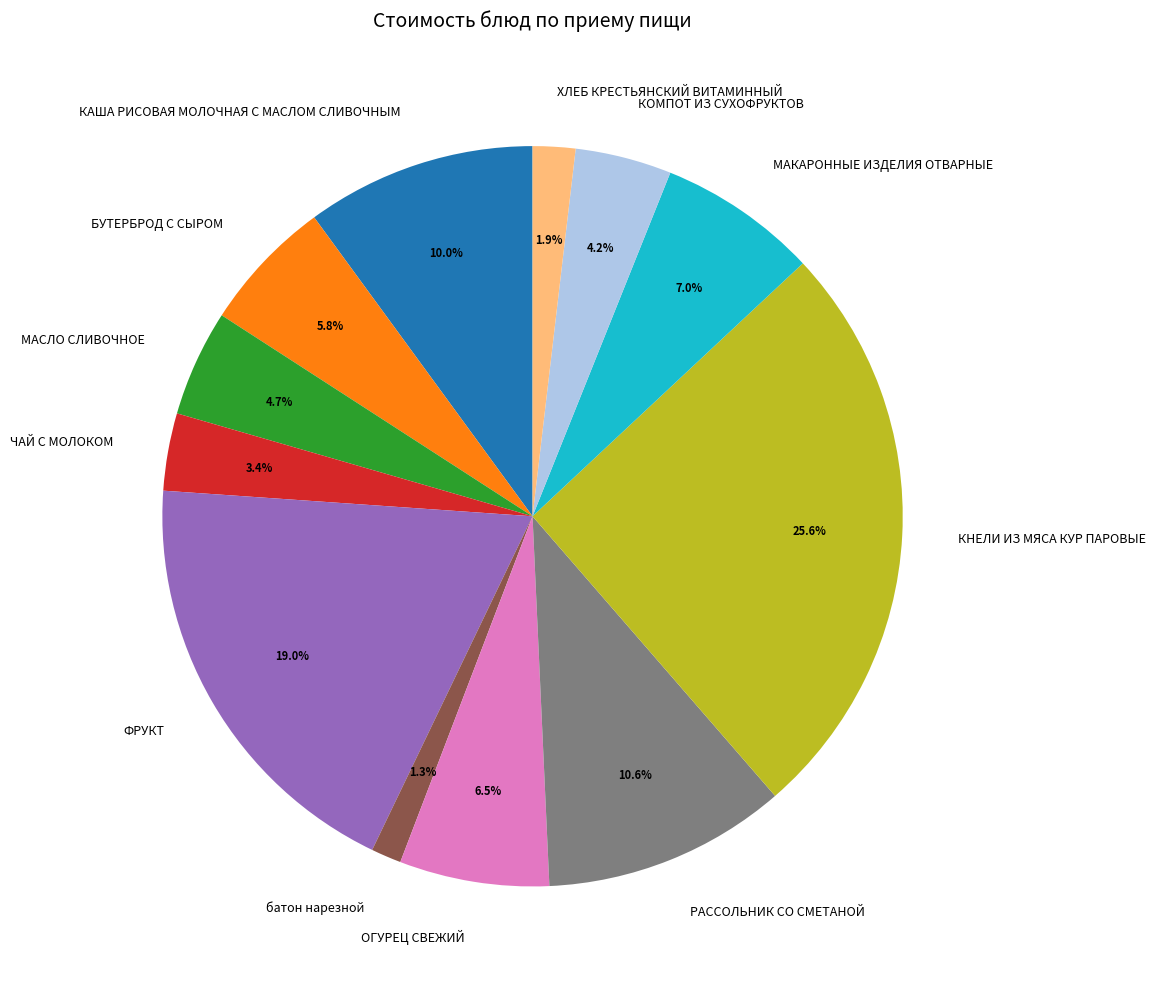

Approximately how many times larger is the value at КАША РИСОВАЯ МОЛОЧНАЯ С МАСЛОМ СЛИВОЧНЫМ compared to КОМПОТ ИЗ СУХОФРУКТОВ?

2.4